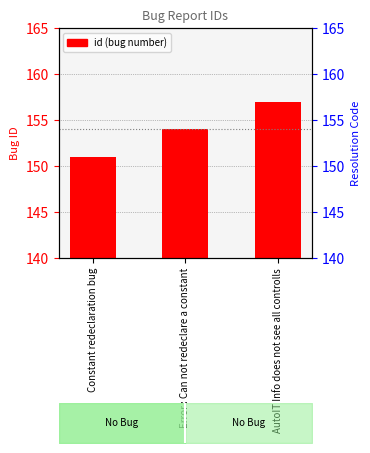

What is the sum of the values at Error : Can not redeclare a constant and Constant redeclaration bug?

305